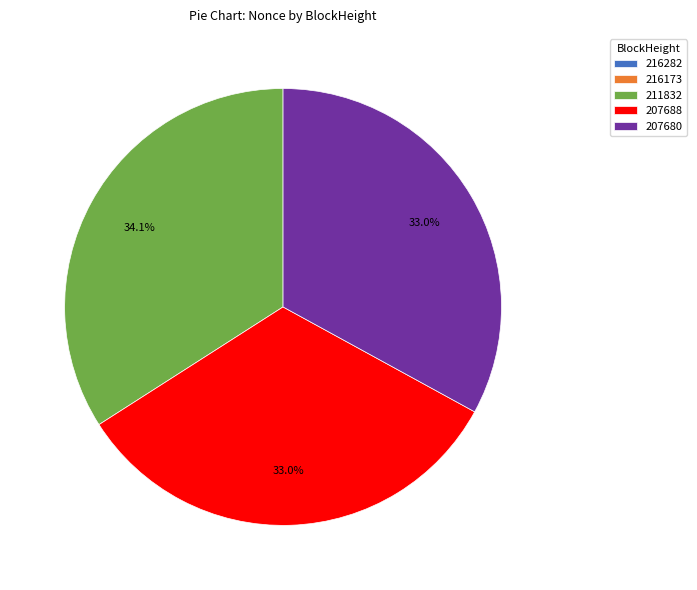

To the nearest percent, what is the average slice percentage?

20%